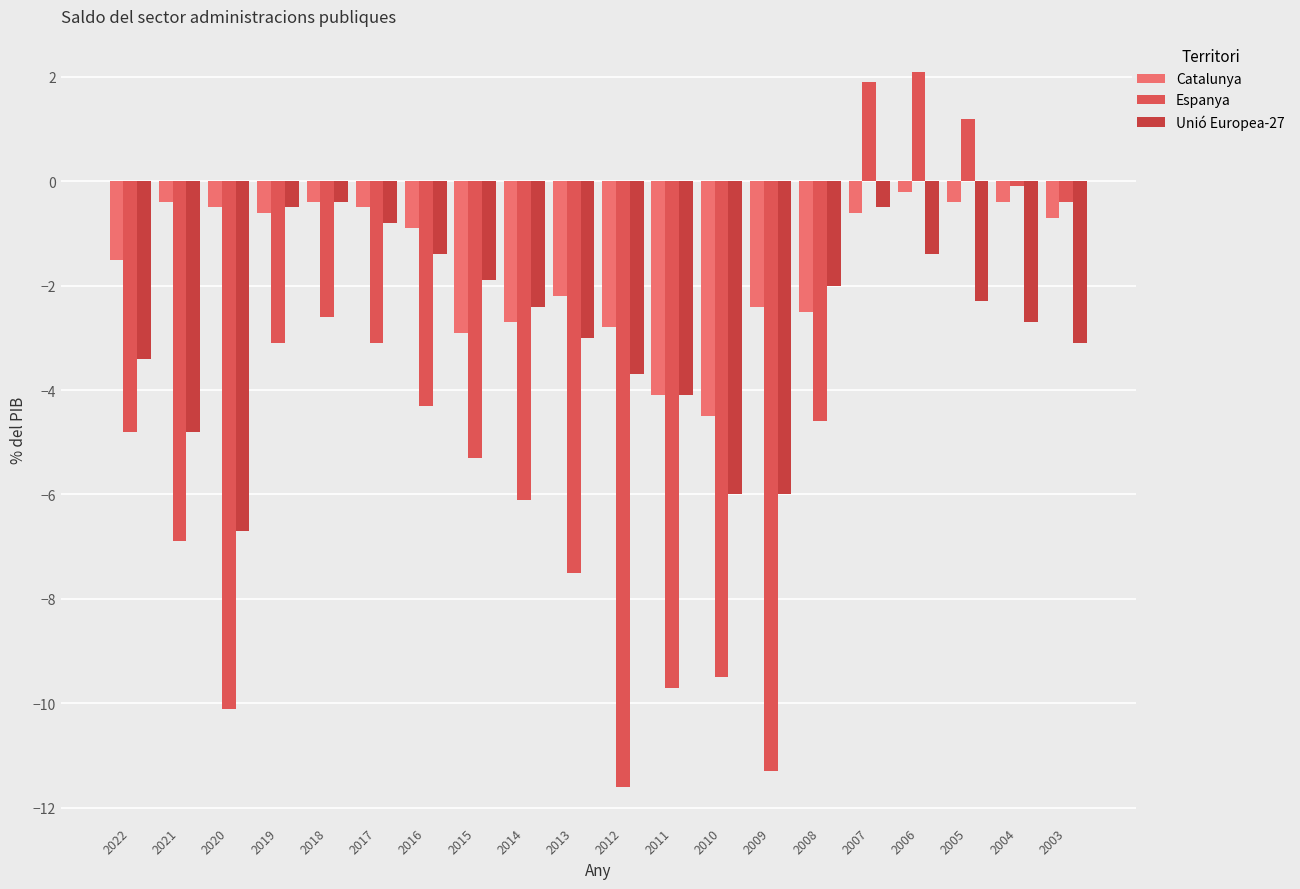

Which series changed the most between 2022 and 2015?

Unió Europea-27